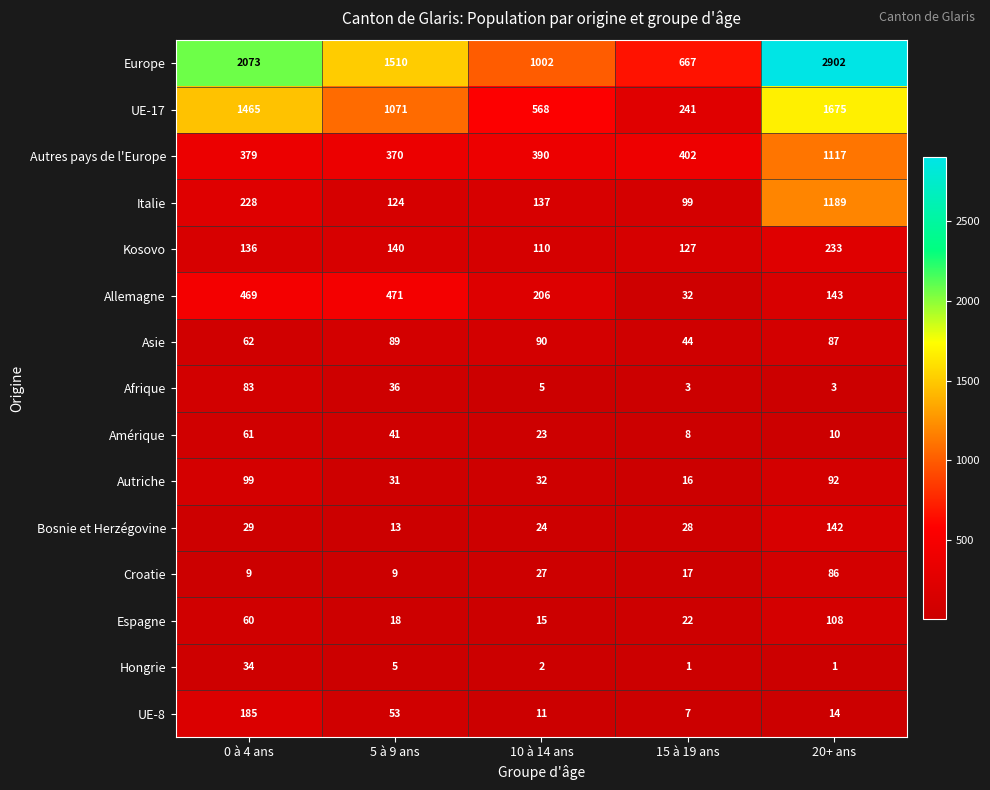

The Allemagne series shows 143 at 20+ ans. True or false?

True